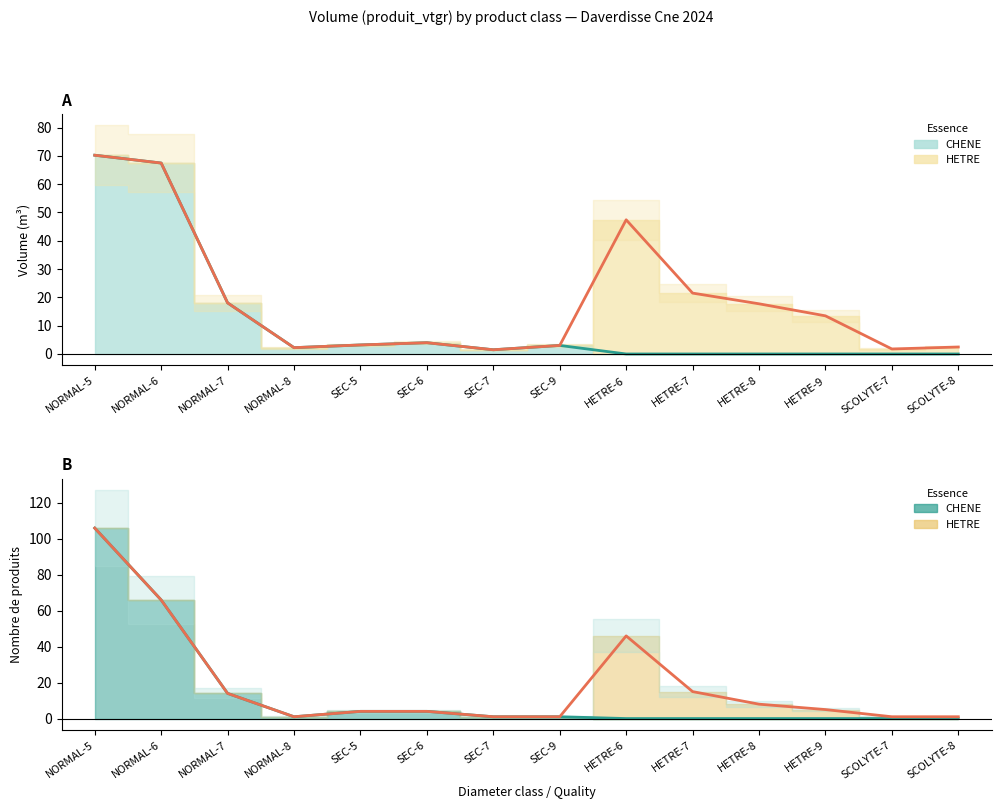

How many data points are less than 2?

7